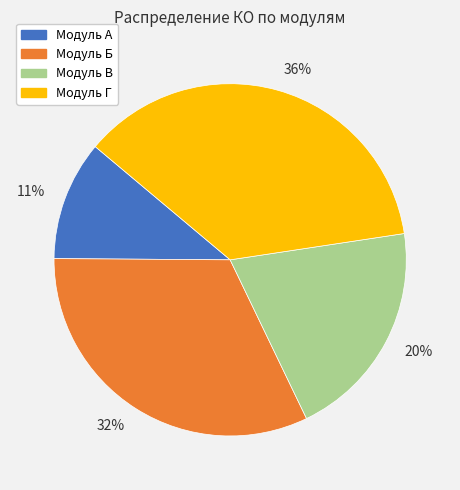

To the nearest percent, what is the difference between the 11% and 20% slice percentages?

9%